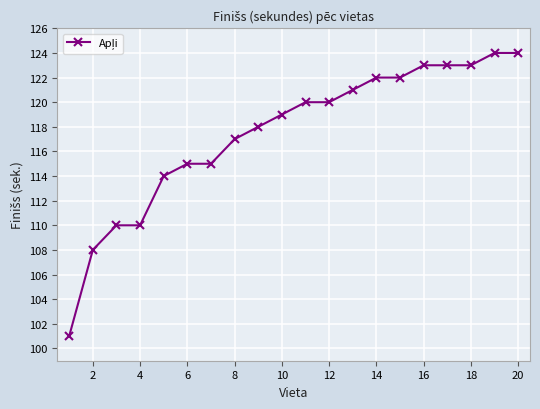

What is the greatest value displayed?

124